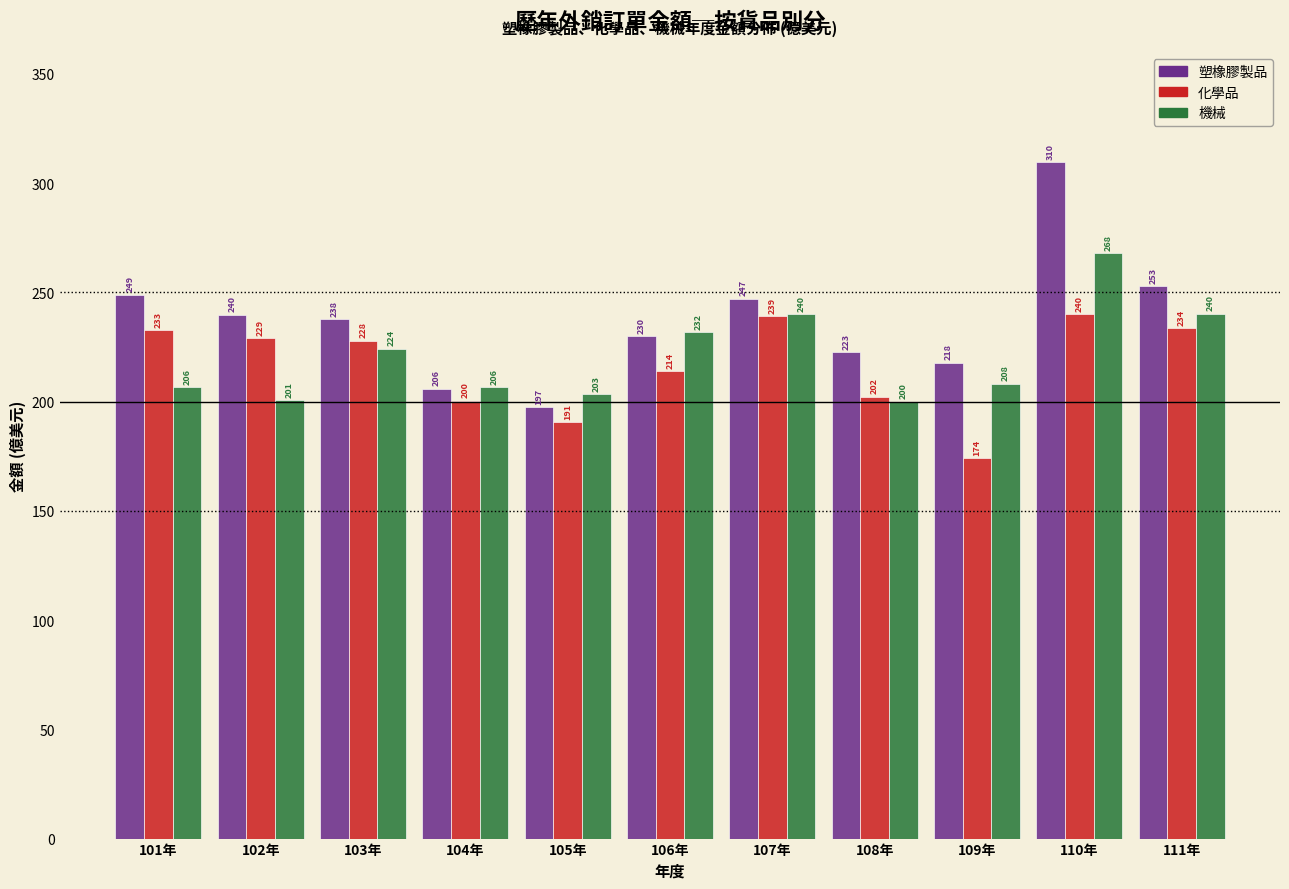

List the labels in order of 塑橡膠製品 value, largest first.

110年, 111年, 101年, 107年, 102年, 103年, 106年, 108年, 109年, 104年, 105年